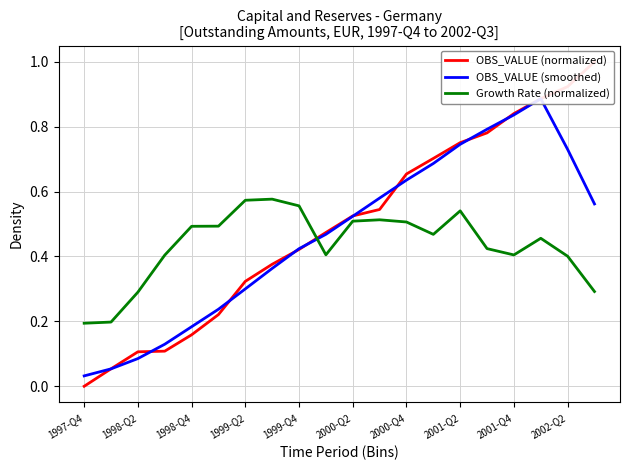

After their last crossing, which series has the higher values: Growth Rate (normalized) or OBS_VALUE (normalized)?

OBS_VALUE (normalized)